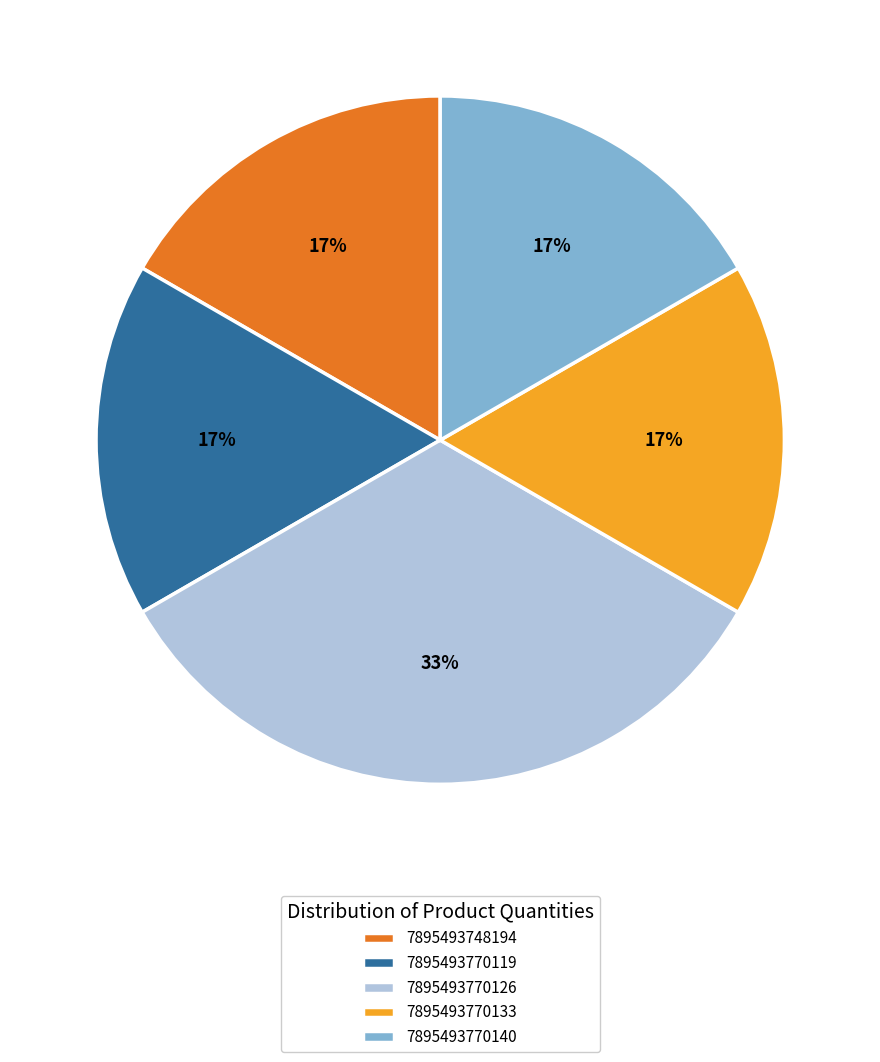

Is it true that 7895493770140 is 17% of the pie?

True